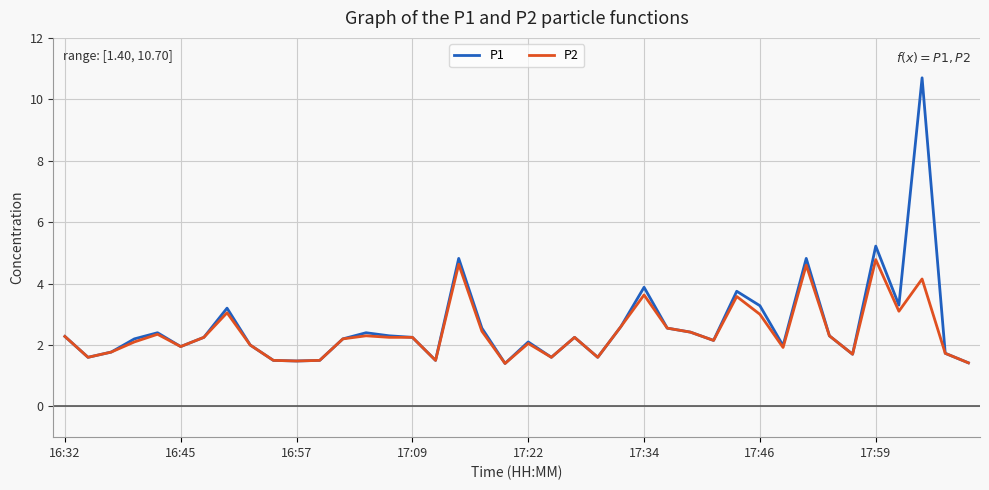

What is the difference between the maximum and minimum values in the P2 series?

3.4